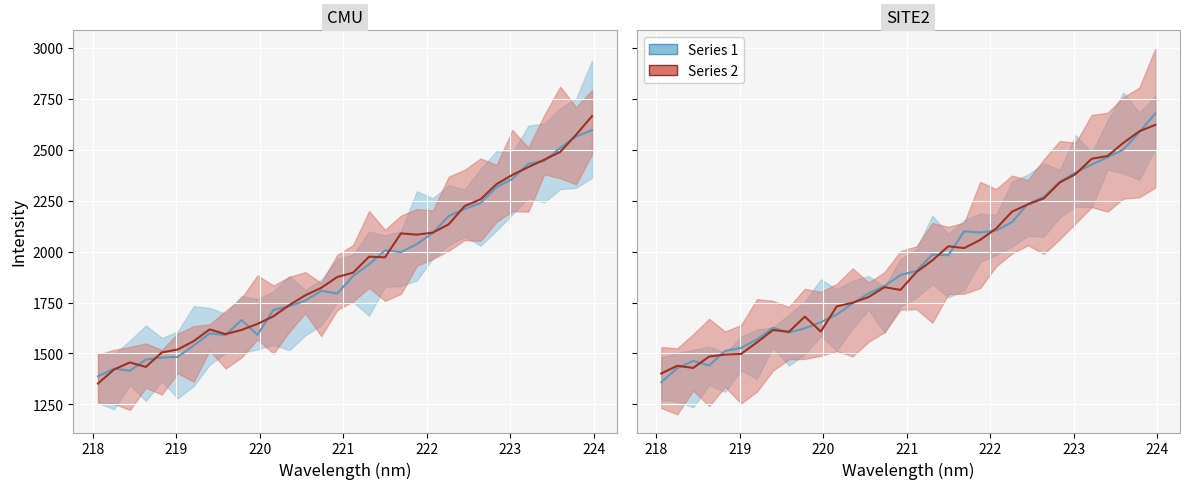

How many series are shown in this chart?

2